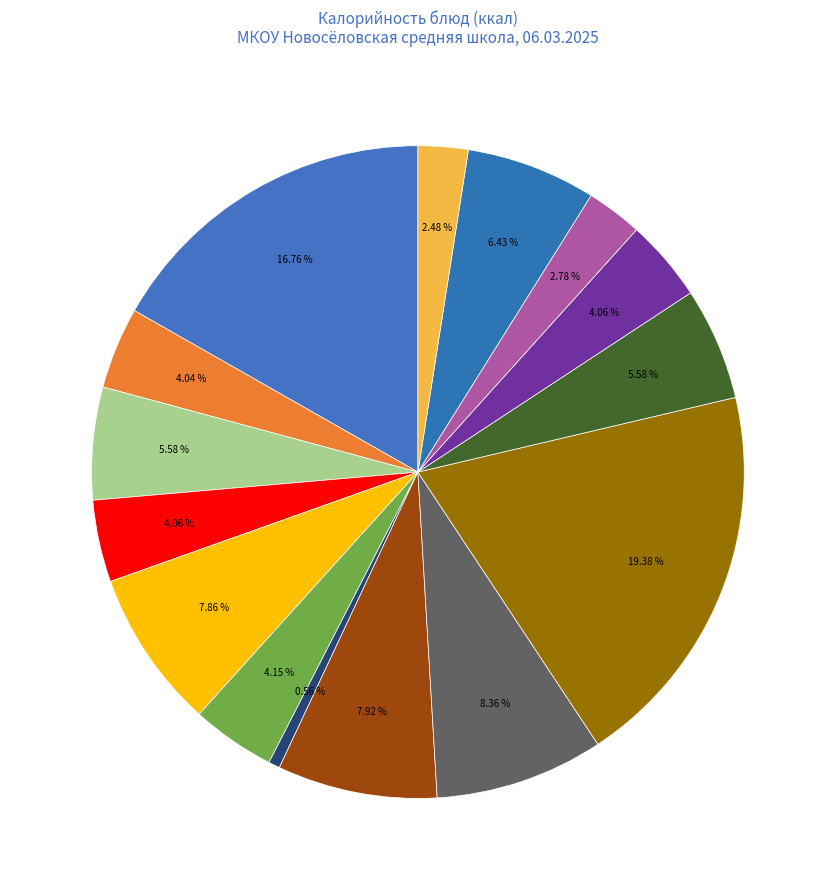

Count the number of slices in the pie.

15